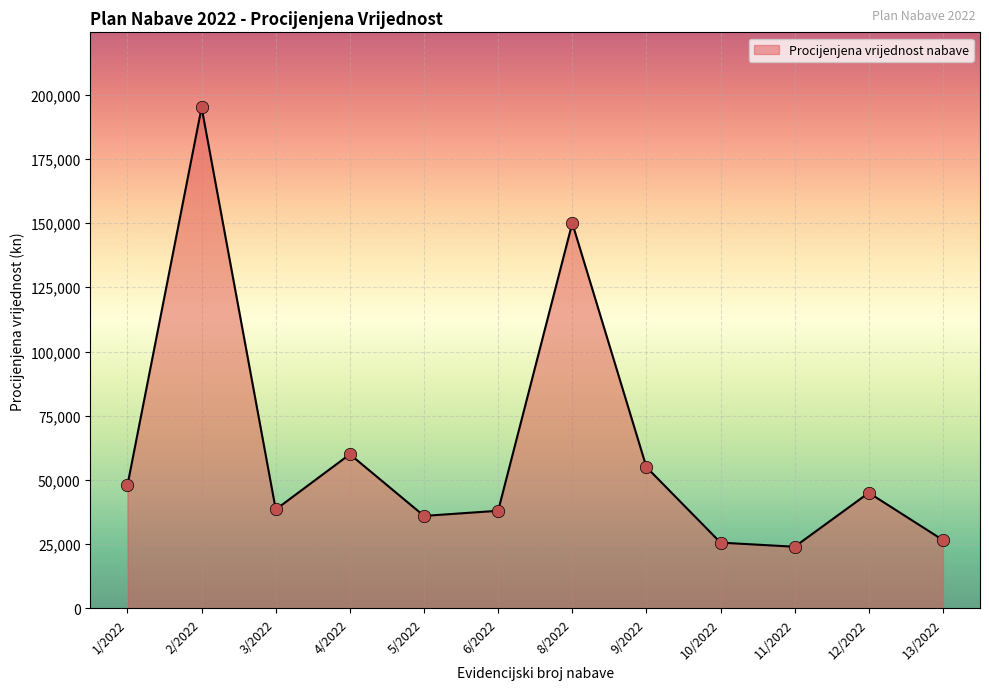

What is the ratio of the value at 4/2022 to the value at 8/2022?

0.4